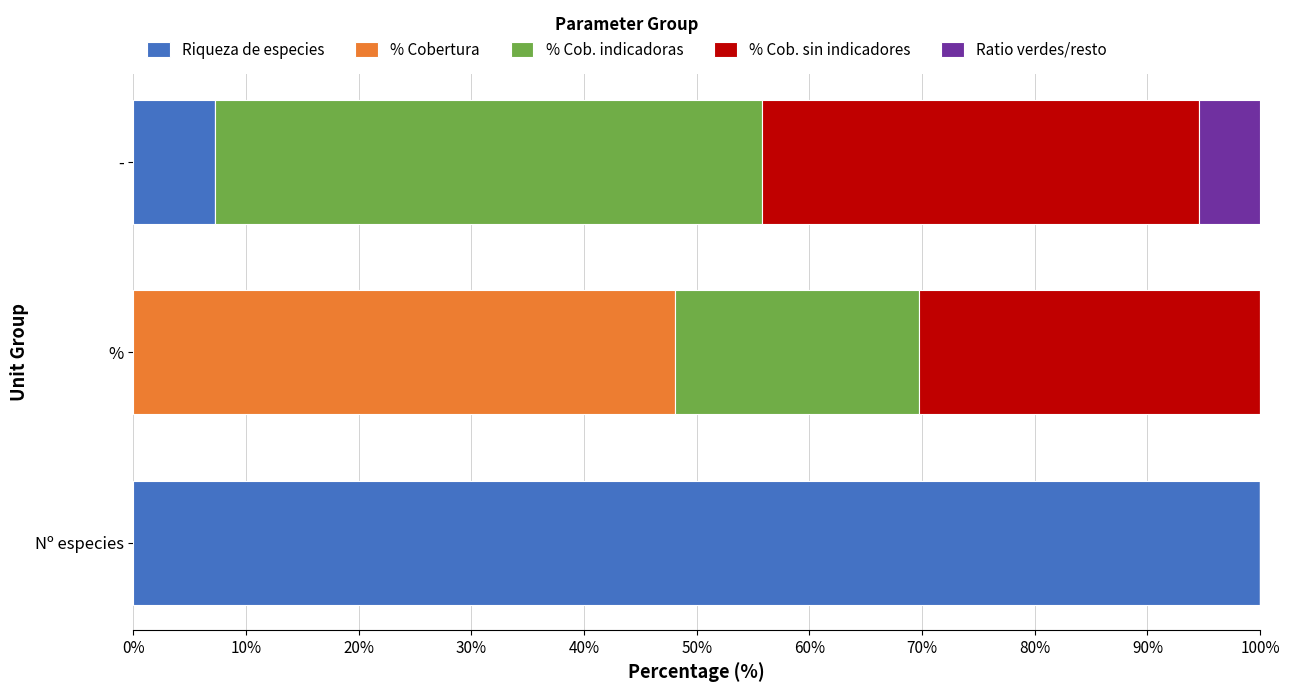

What is the highest value of the Riqueza de especies series?

100.0